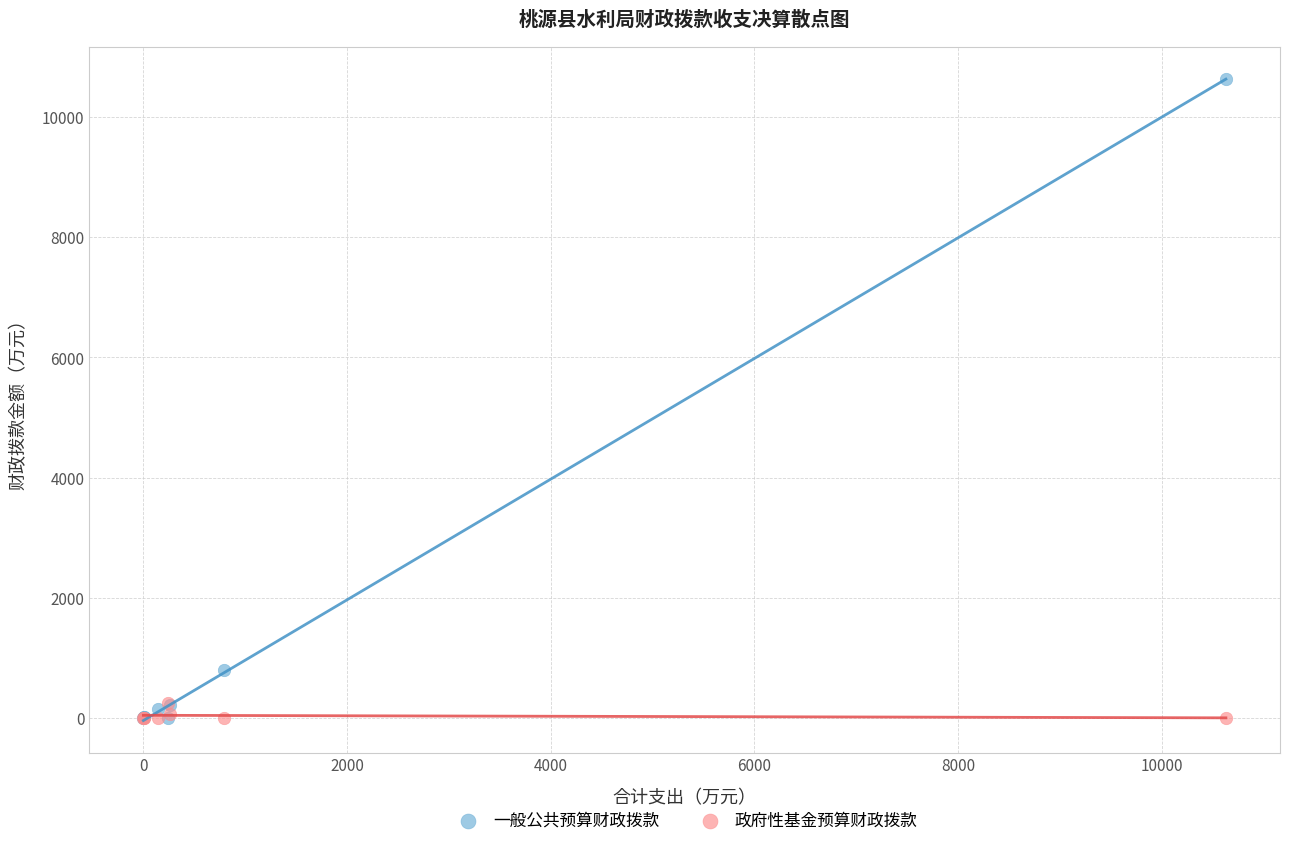

Across all series, what Y value is closest to 5315?

794.0